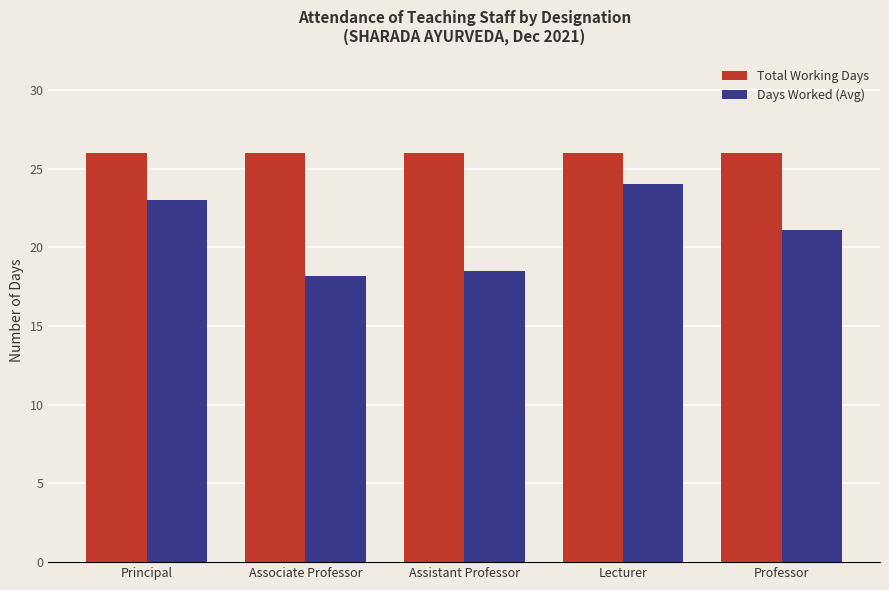

Reading left to right, transcribe all the data shown in this chart.

Total Working Days: 26.0	26.0	26.0	26.0	26.0
Days Worked (Avg): 23.0	18.2	18.5	24.0	21.1